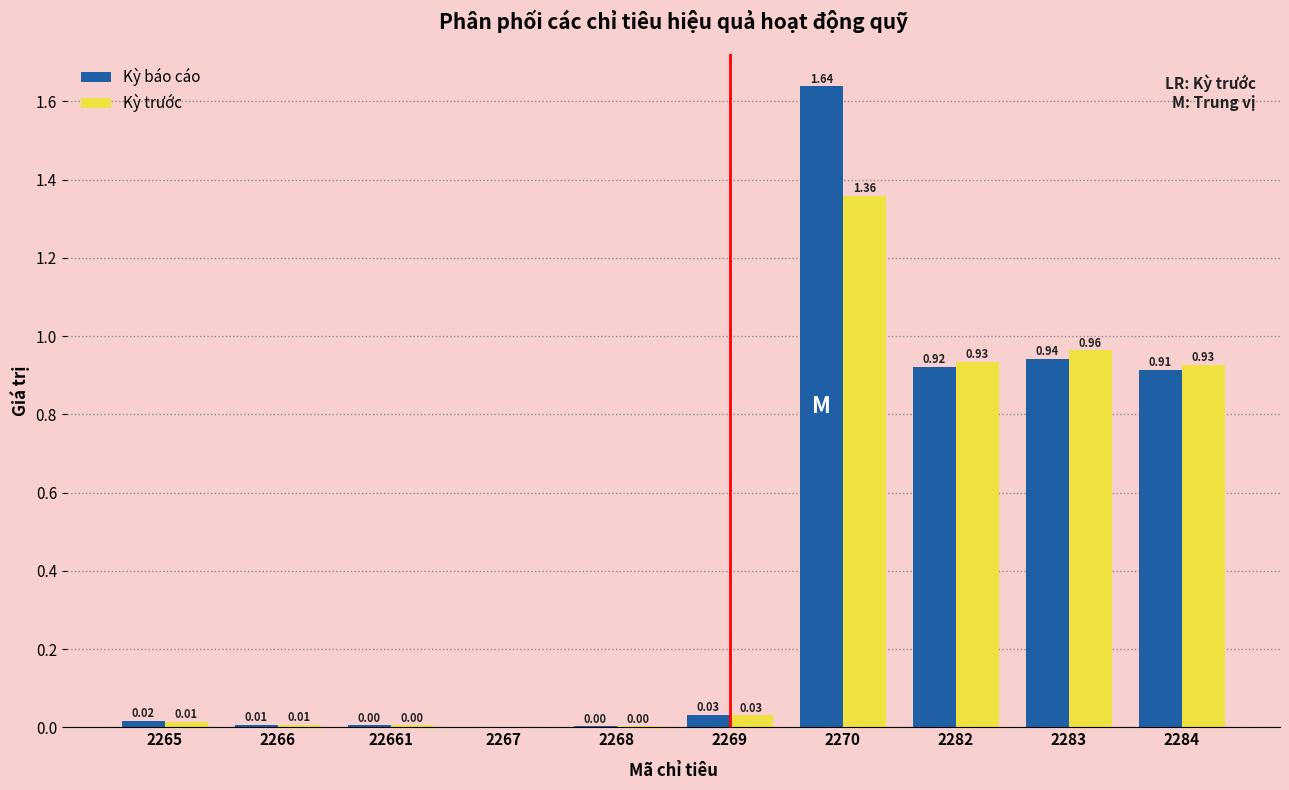

Between 2269 and 2283, which series saw the biggest shift?

Kỳ trước